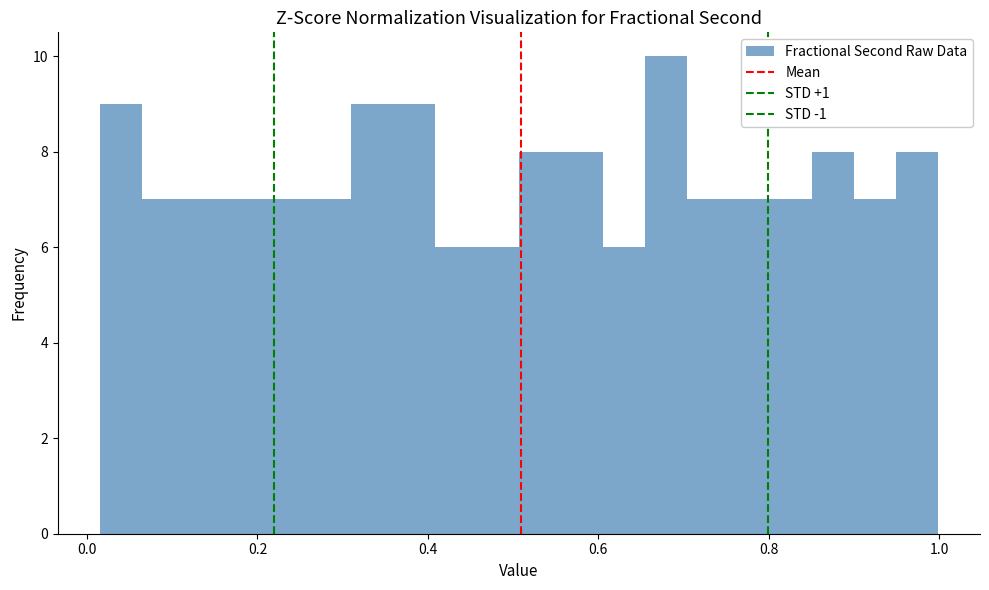

Around what value on the x-axis is the tallest bar? Give the approximate position of its centre, as read against the axis.

0.68